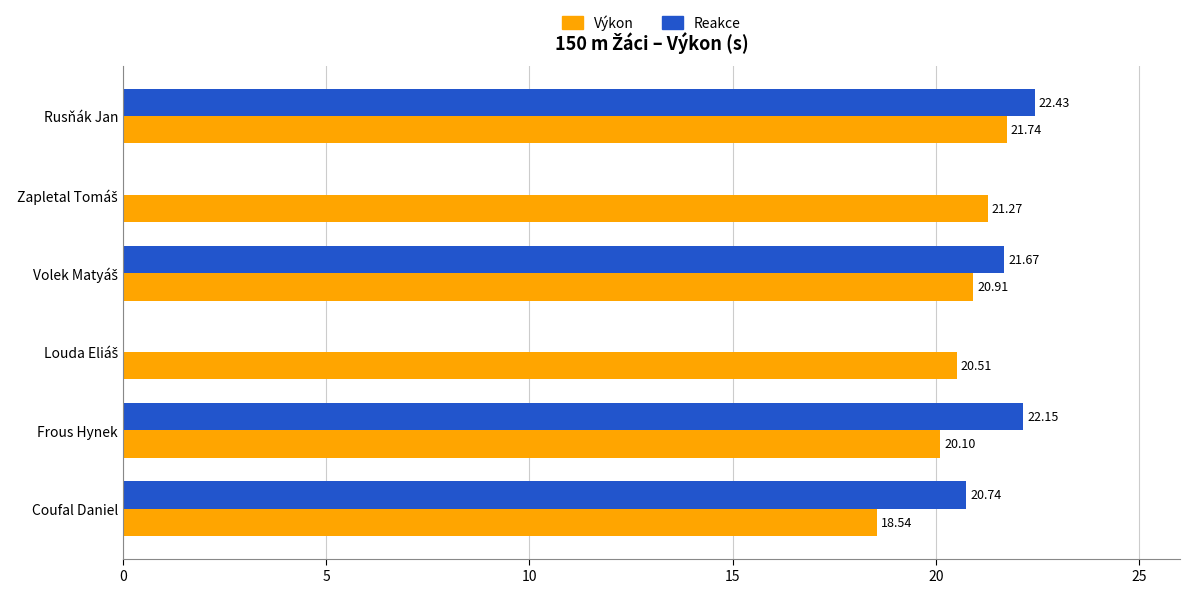

At which label is Reakce closest to 11?

Coufal Daniel